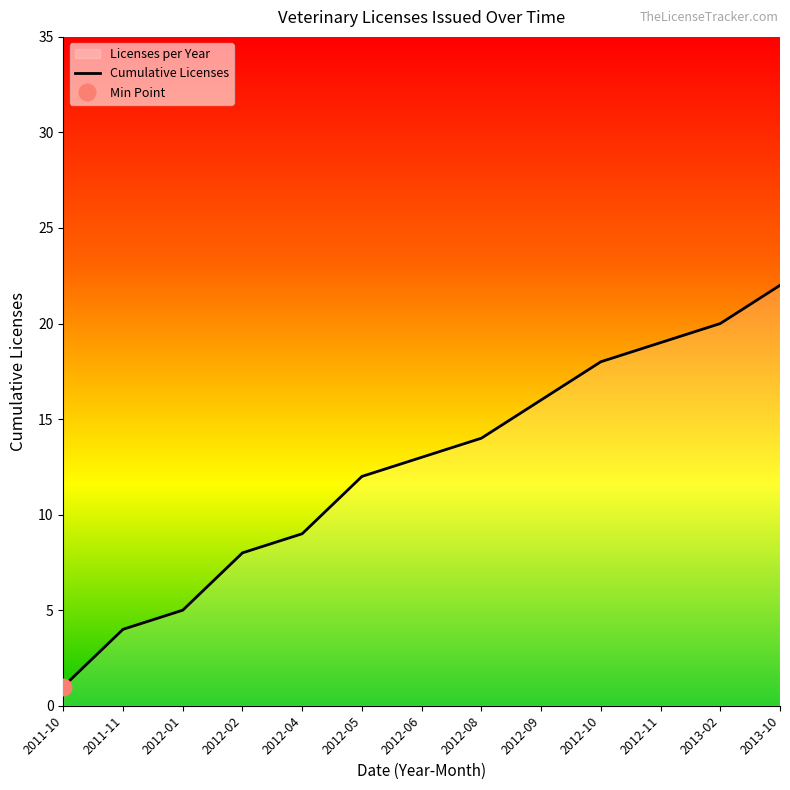

What is the sum of the values at 2012-11 and 2012-02?

27